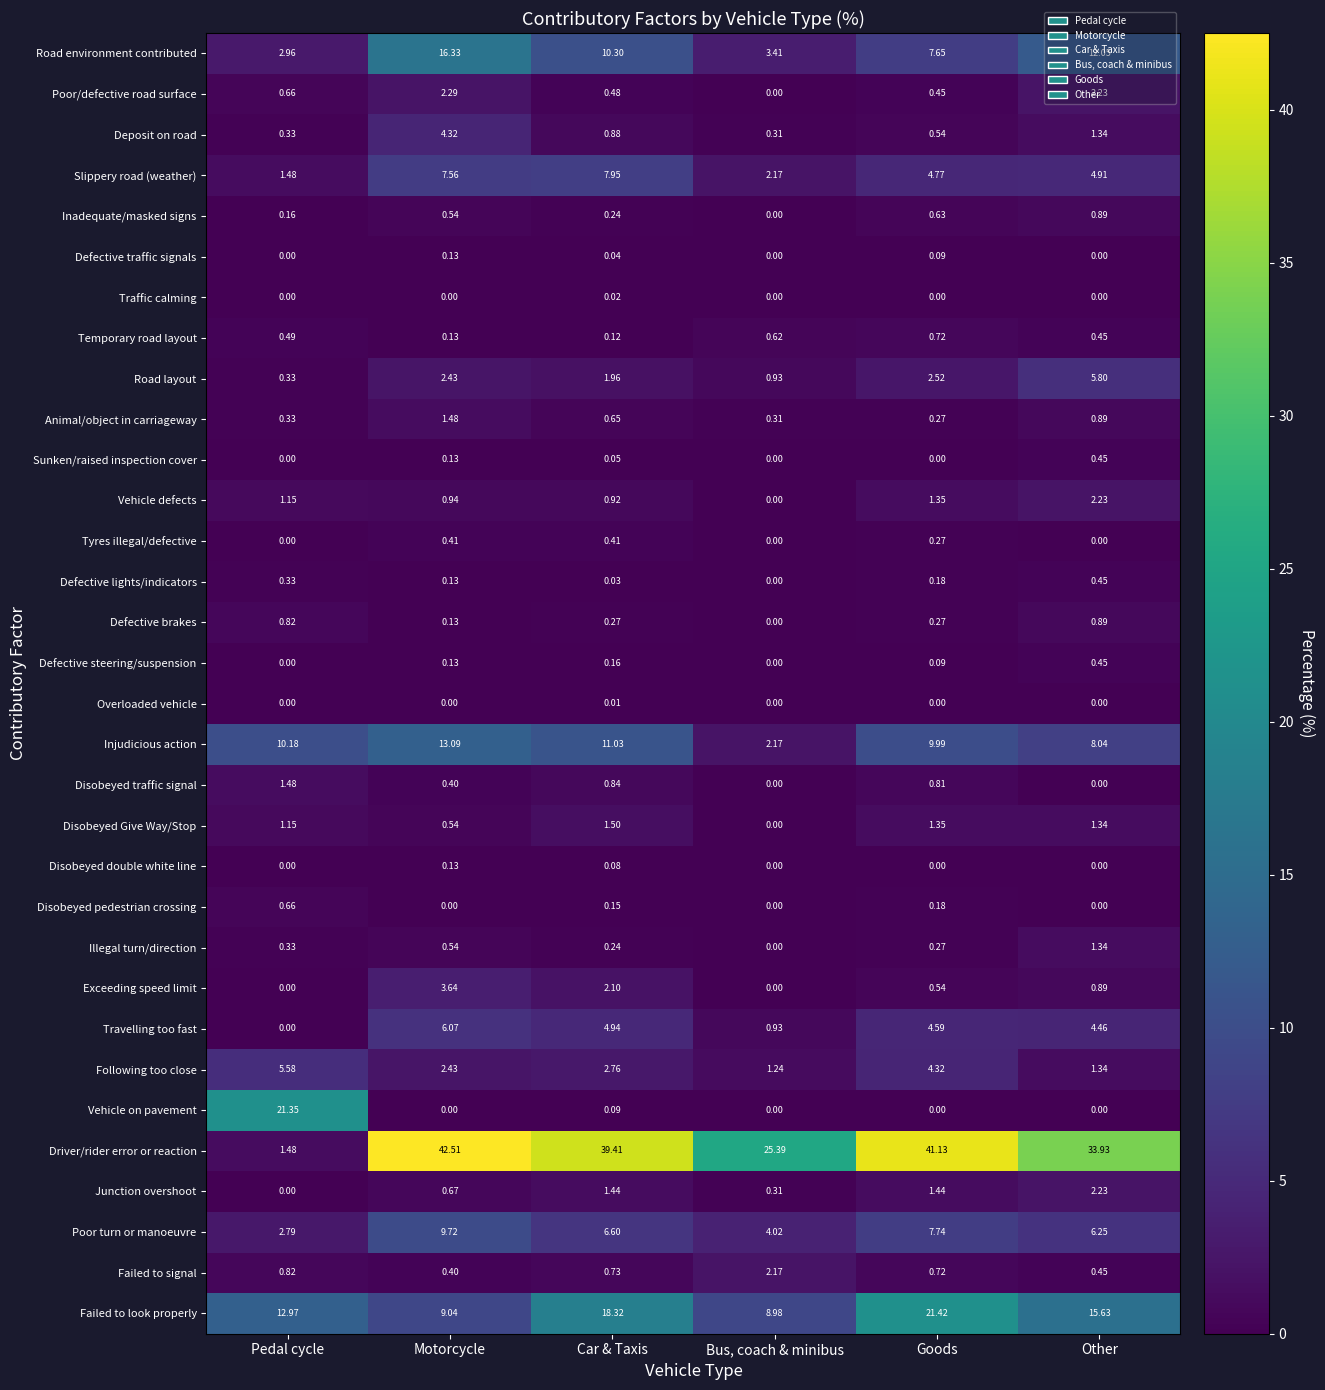

What is the greatest value displayed?

42.5